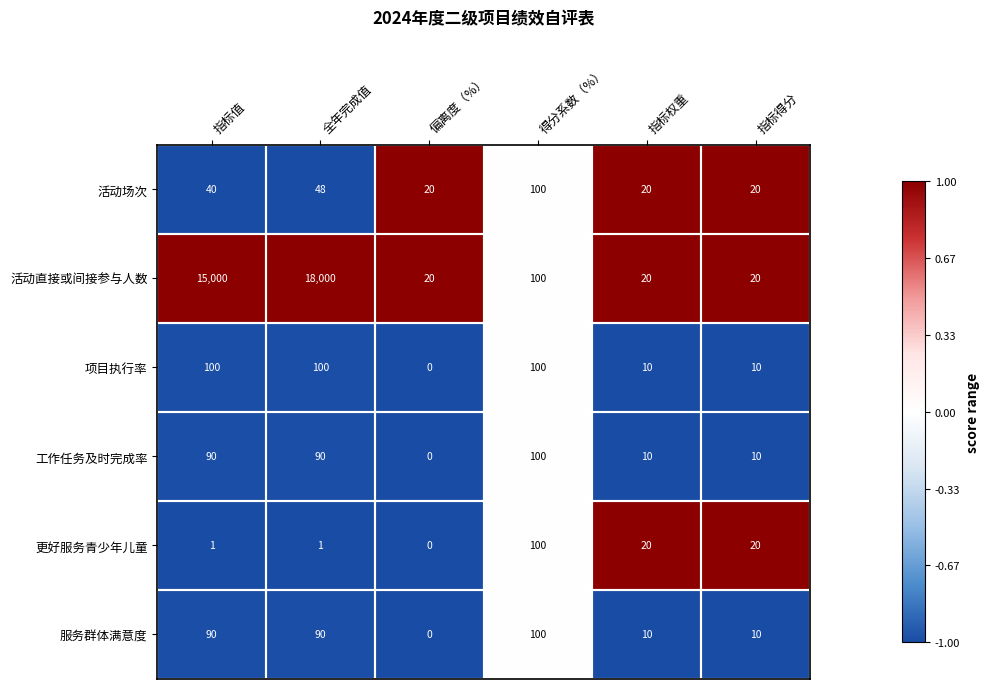

What is the difference between the 工作任务及时完成率 values at 指标得分 and 指标值?

80